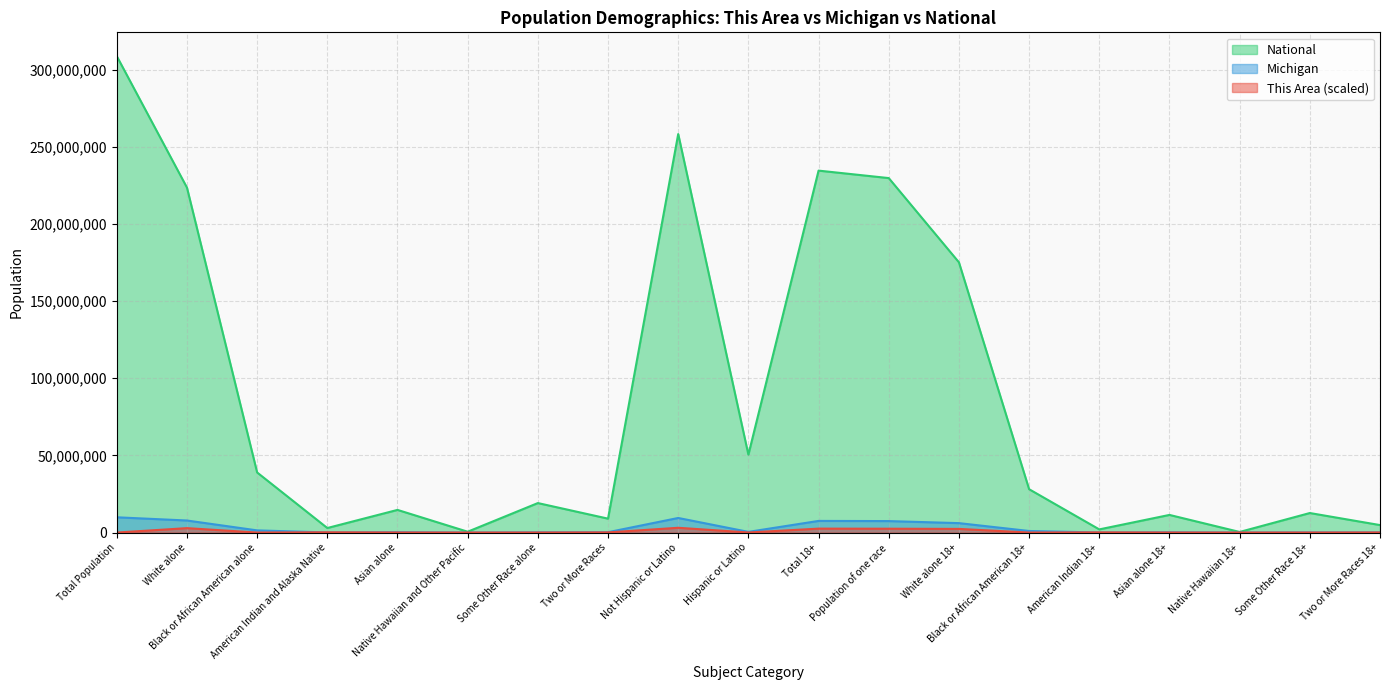

The value of Michigan at Asian alone 18+ is 176342.0. True or false?

True